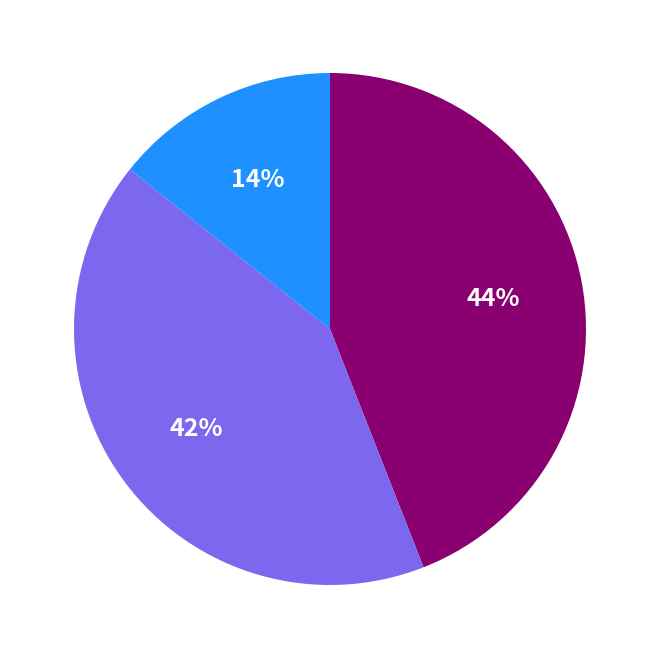

How many segments does this pie chart have?

3